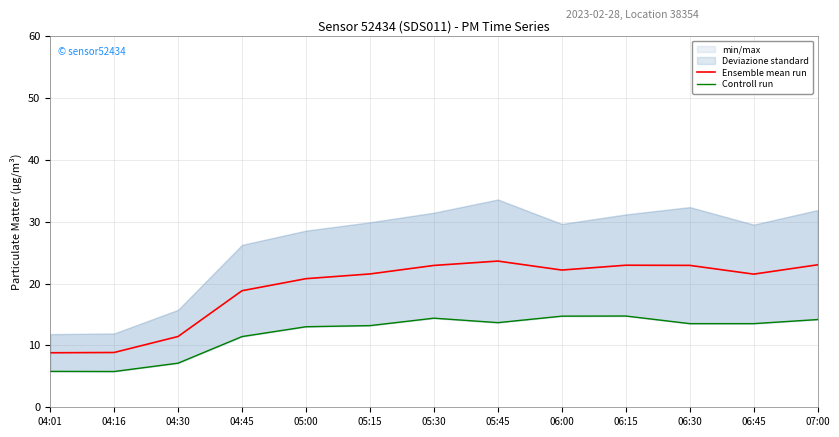

The value of Controll run at 06:45 is 13.5. True or false?

True